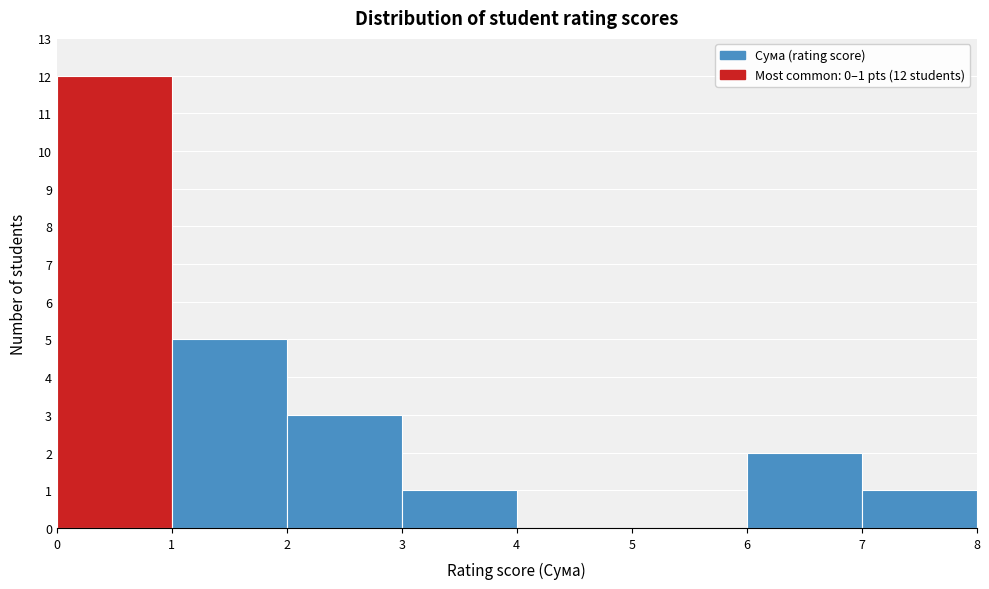

Over which range of the x-axis is the bar tallest?

0 to 1